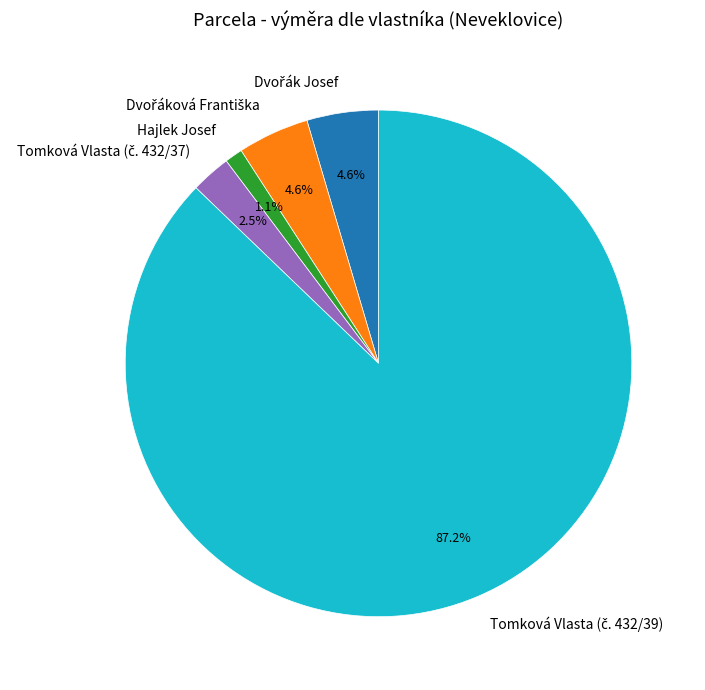

Does any single category account for the majority?

Yes